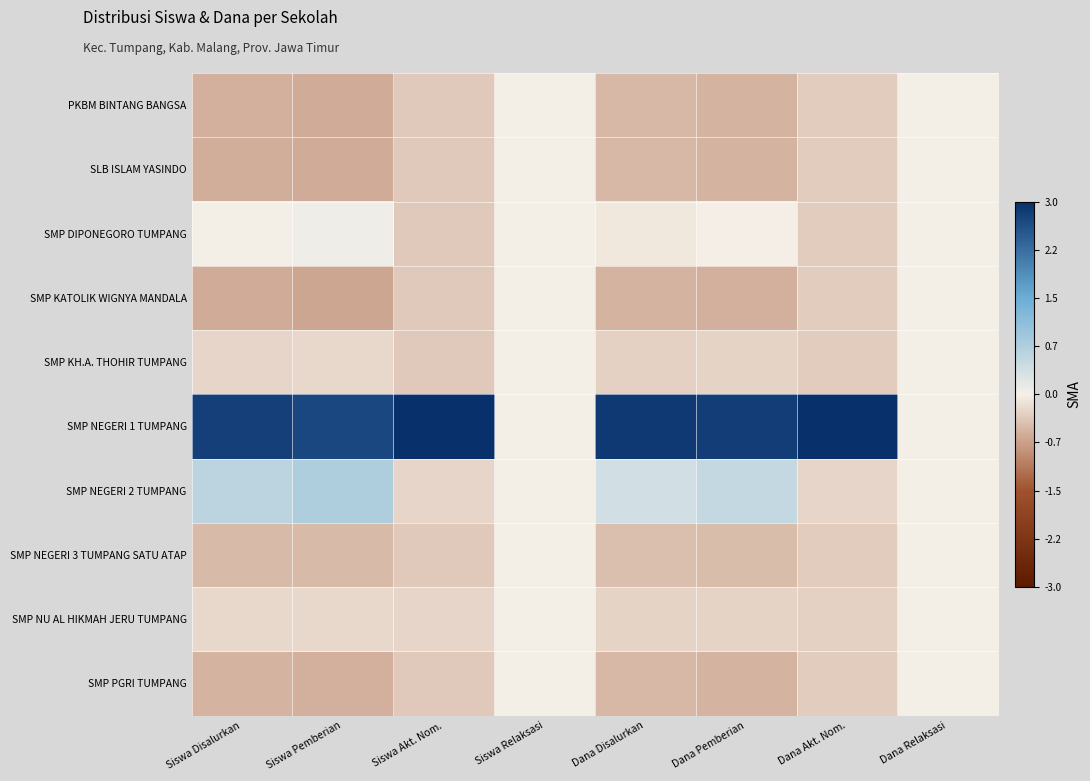

Which series has the largest total across all categories?

SMP NEGERI 1 TUMPANG